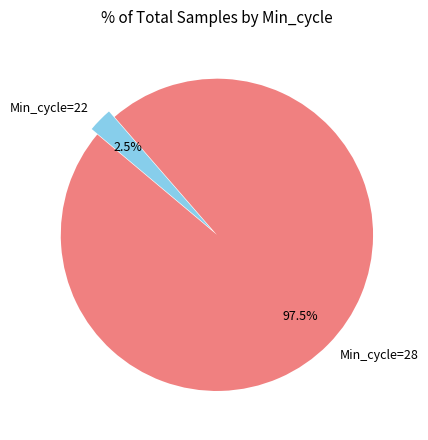

Which category has the smallest portion of the pie?

Min_cycle=22